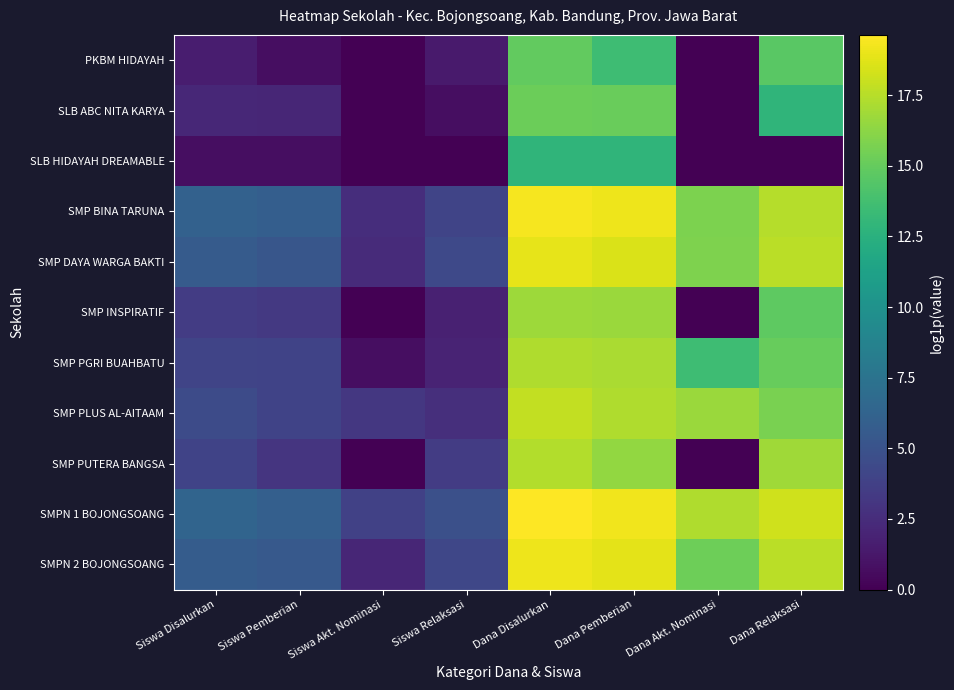

Which series has the largest total across all categories?

SMPN 1 BOJONGSOANG